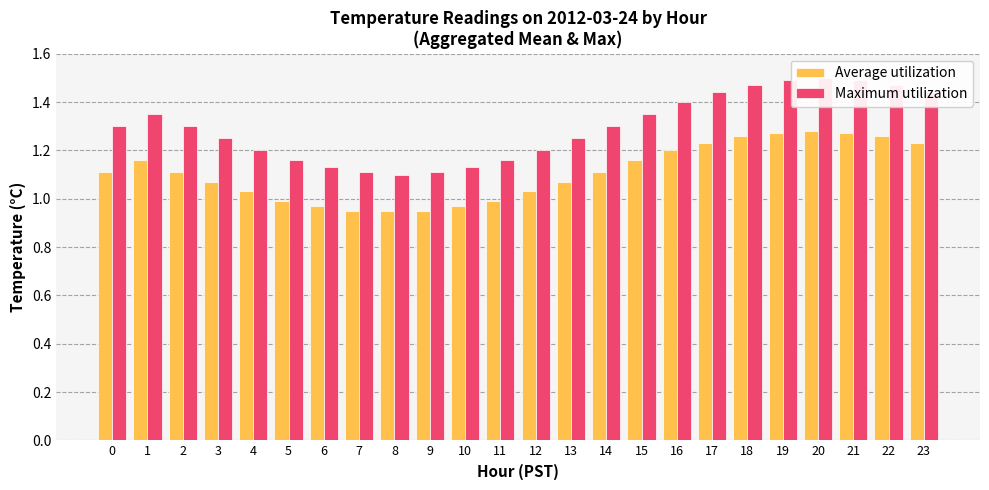

How many distinct data groups are displayed?

2